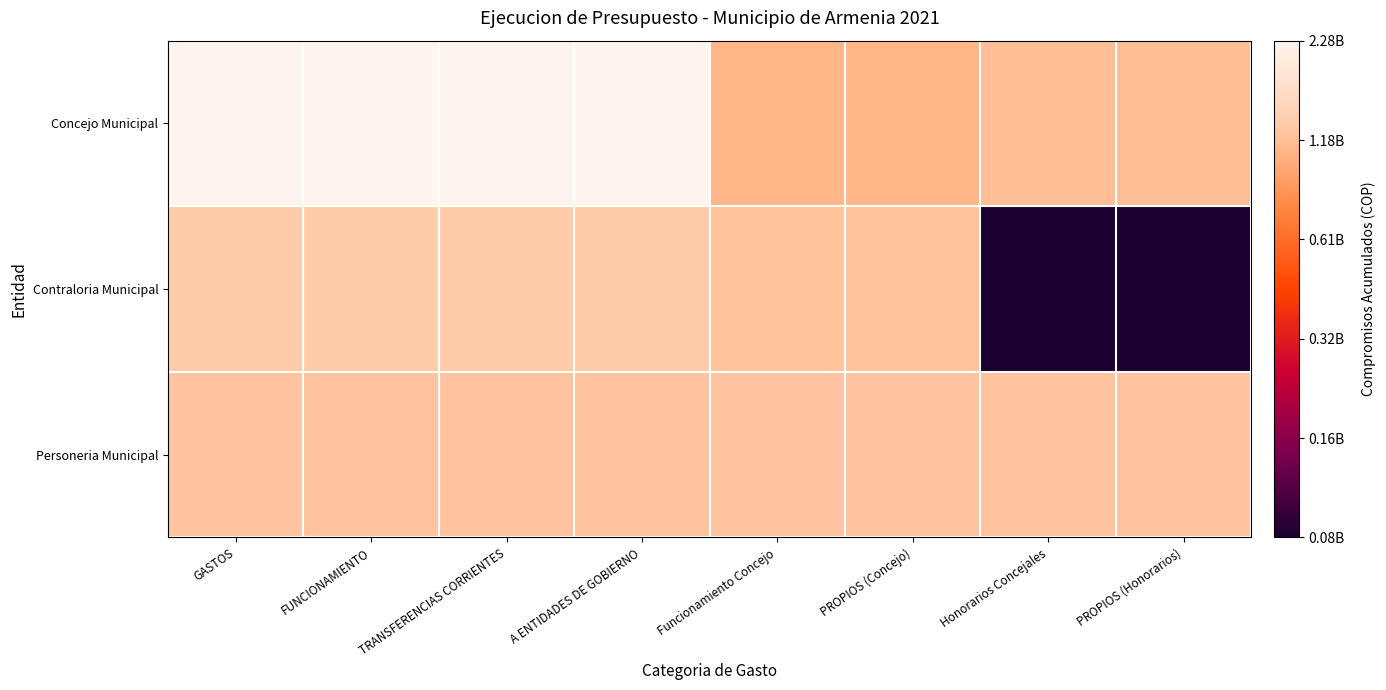

Which category has the highest value across all series?

GASTOS